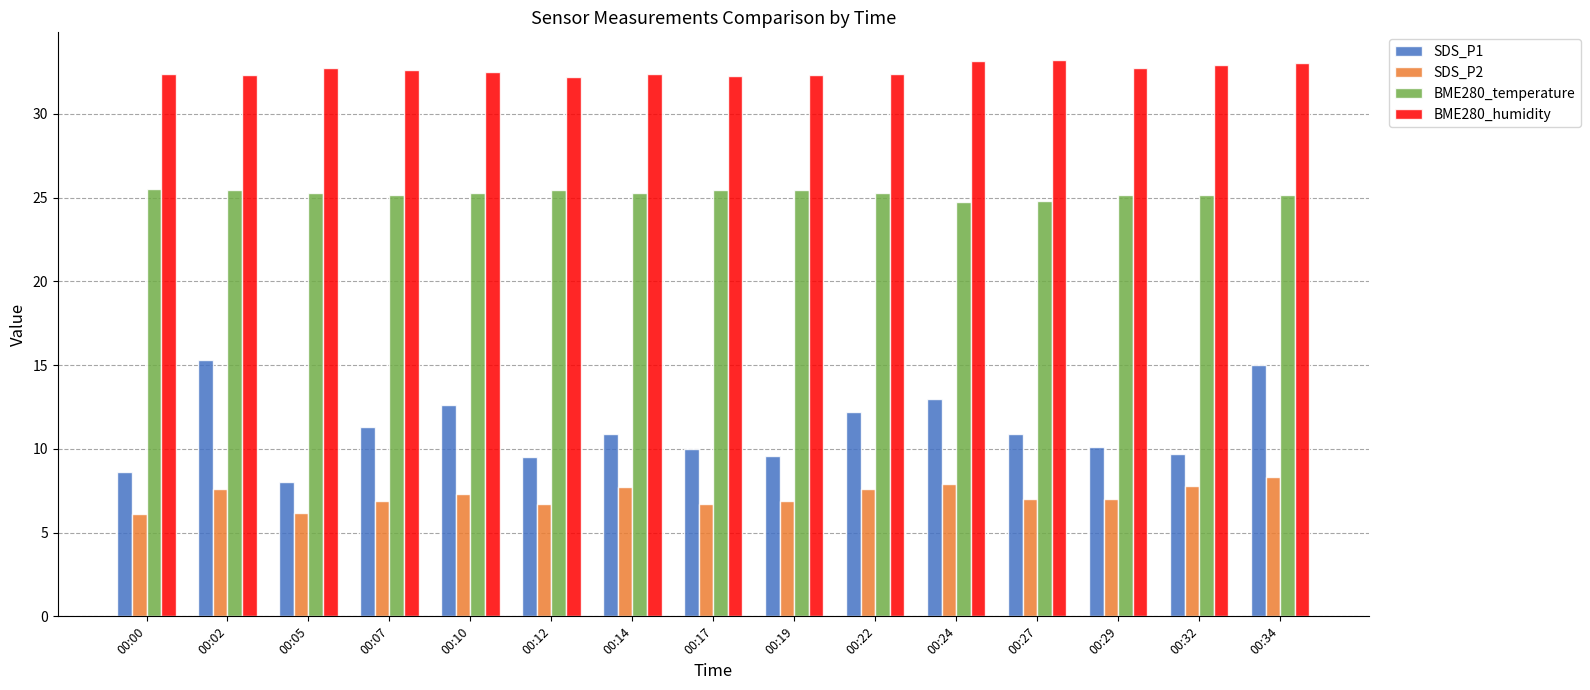

What is the smallest value displayed?

6.1